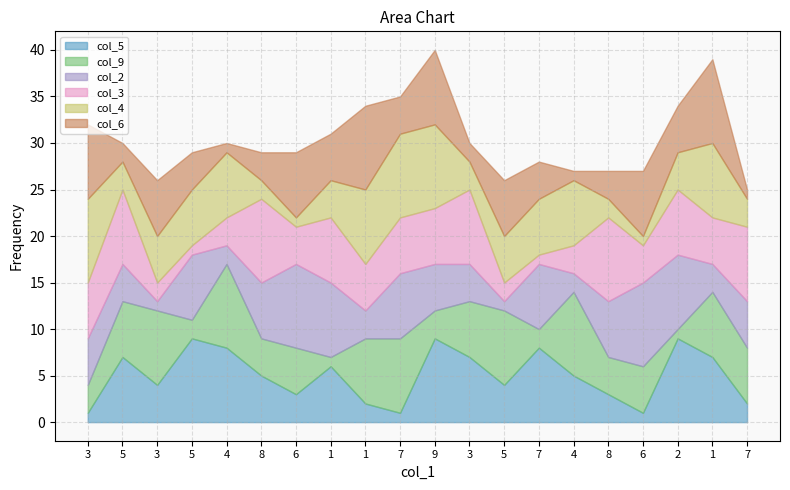

Between which two adjacent categories do col_6 and col_2 first intersect?

3 and 5